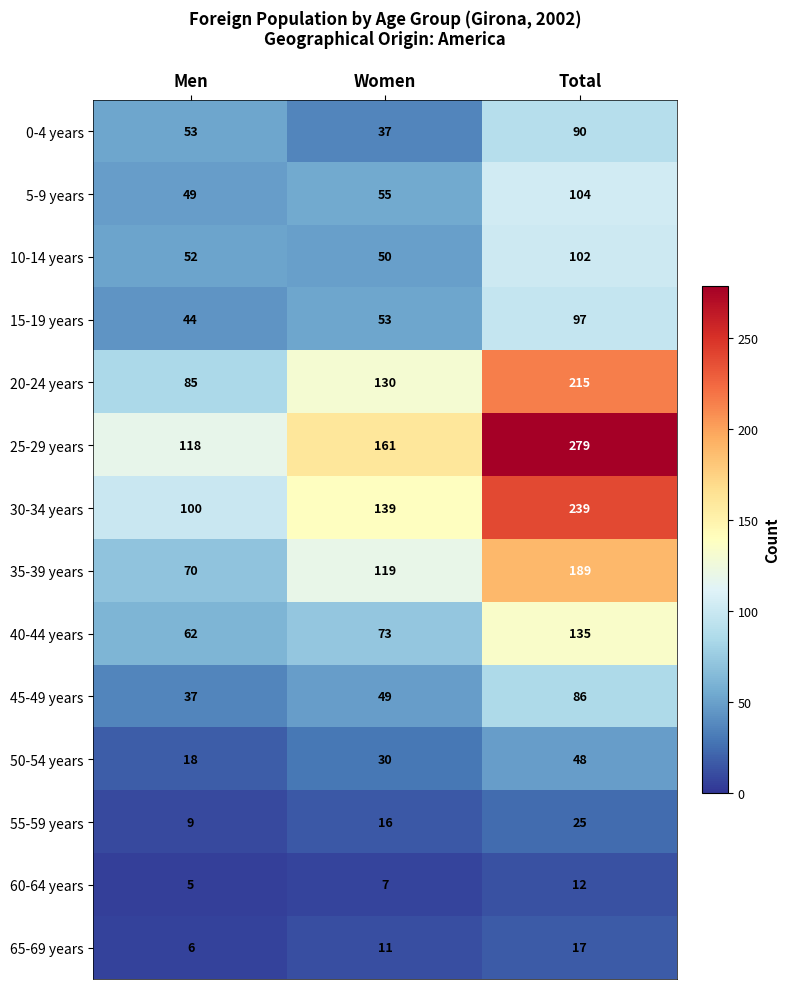

What is the sum of the 30-34 years values at Total and Women?

378